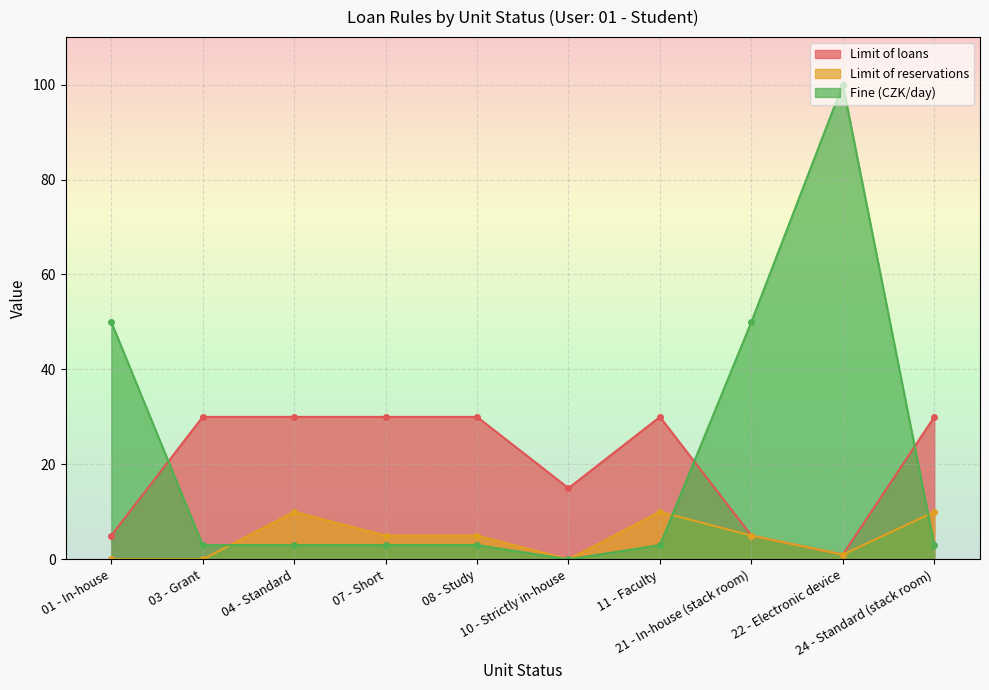

Is it true that Limit of loans equals 30 at 08 - Study?

True